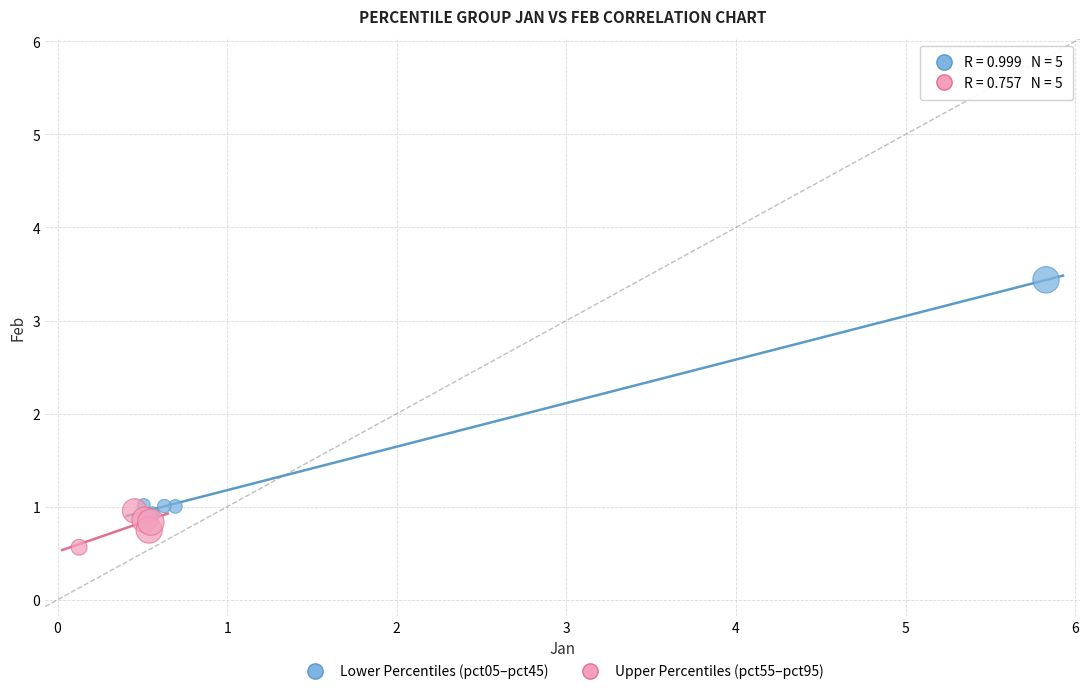

Which series has the widest spread of Y values?

Lower Percentiles (pct05–pct45)